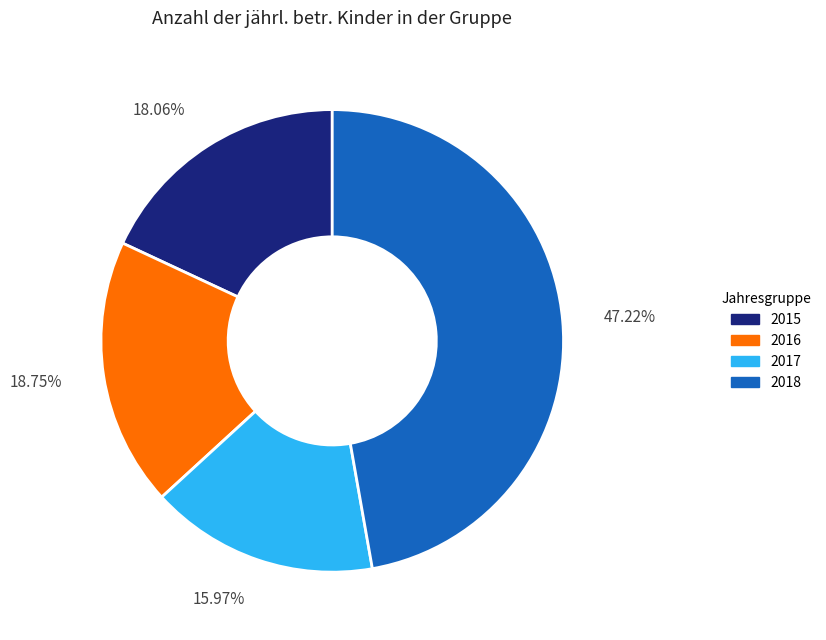

Between 47.22% and 18.75%, which is larger?

47.22%